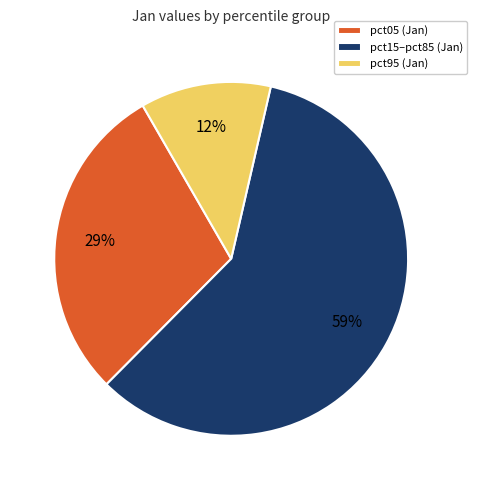

Rank the categories by value from lowest to highest.

pct95 (Jan), pct05 (Jan), pct15–pct85 (Jan)